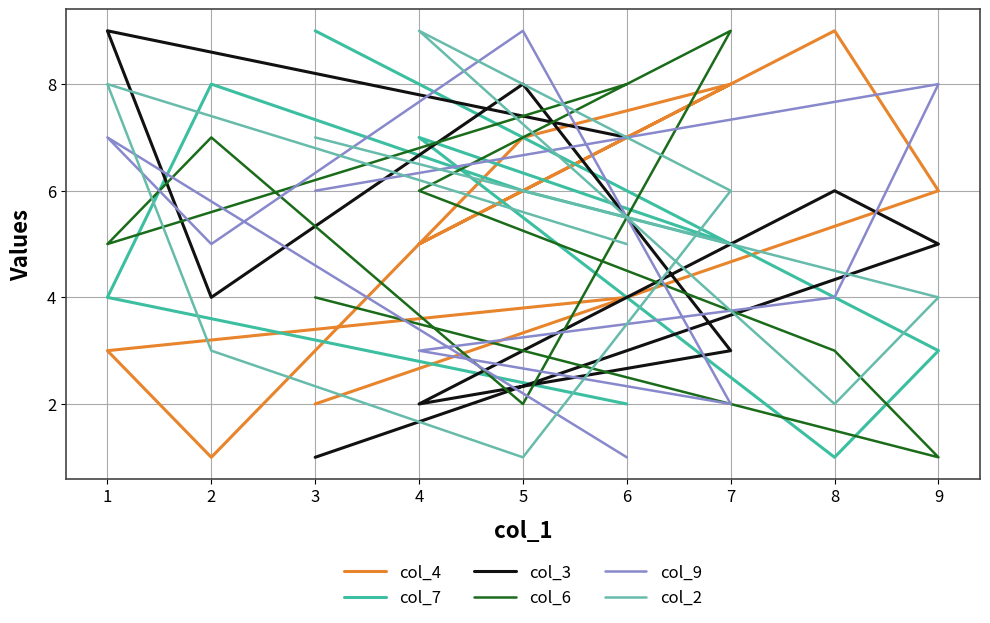

What is the difference between the maximum and second lowest values in the col_6 series?

7